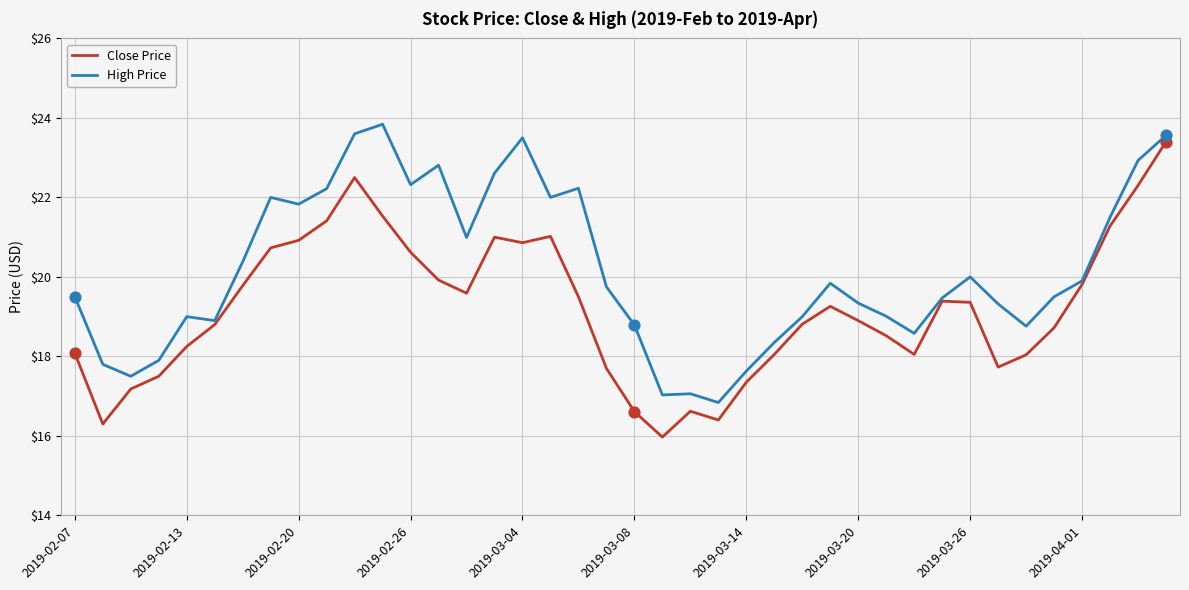

Which series has the largest total across all categories?

High Price